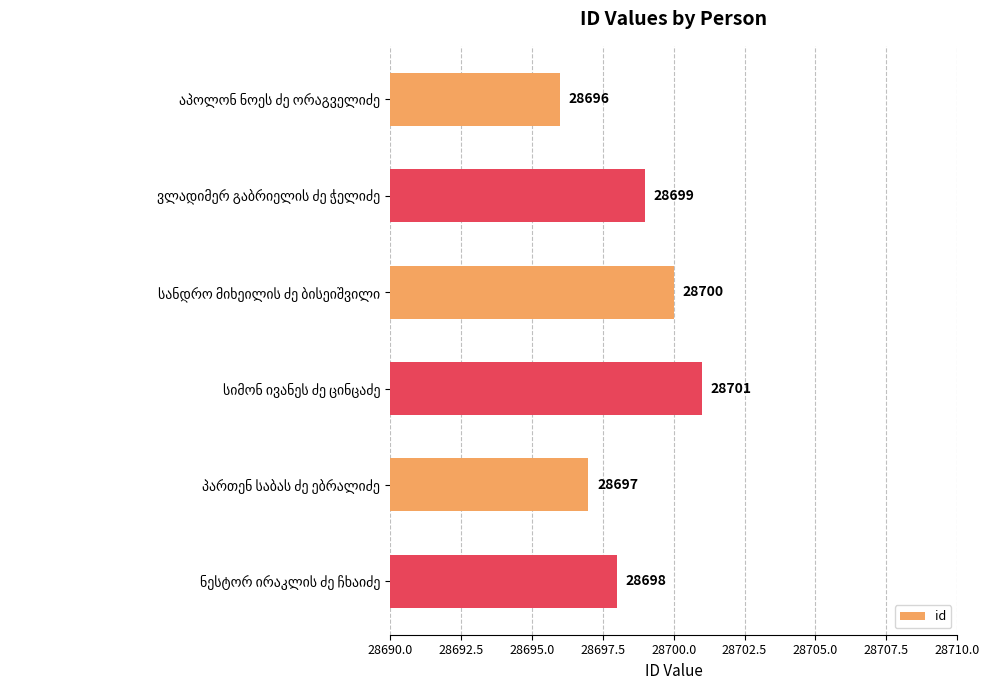

What is the minimum value shown in the chart?

28696